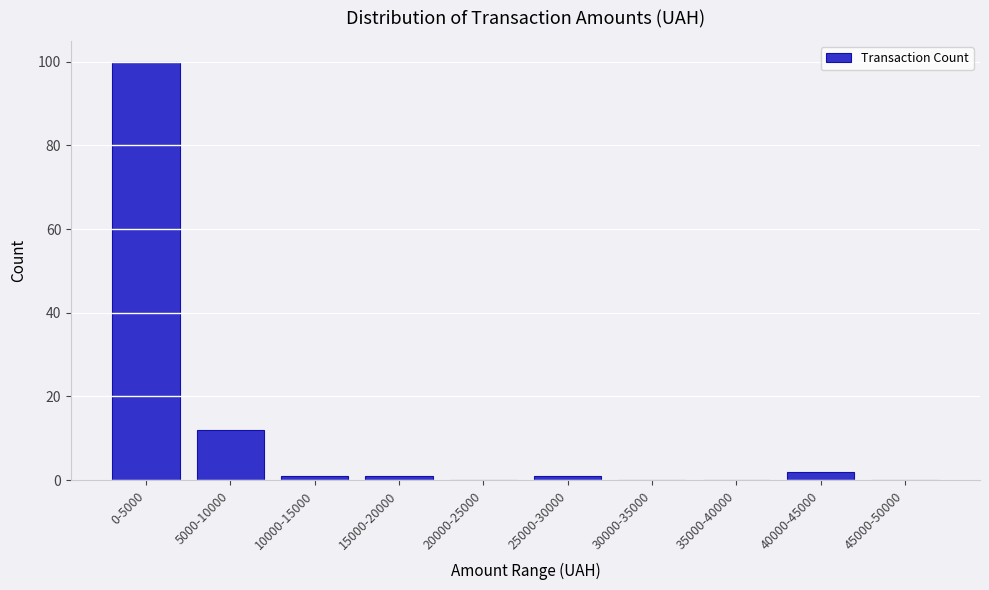

Reading right to left, extract all data points from this chart.

45000-50000=0	40000-45000=2	35000-40000=0	30000-35000=0	25000-30000=1	20000-25000=0	15000-20000=1	10000-15000=1	5000-10000=12	0-5000=100